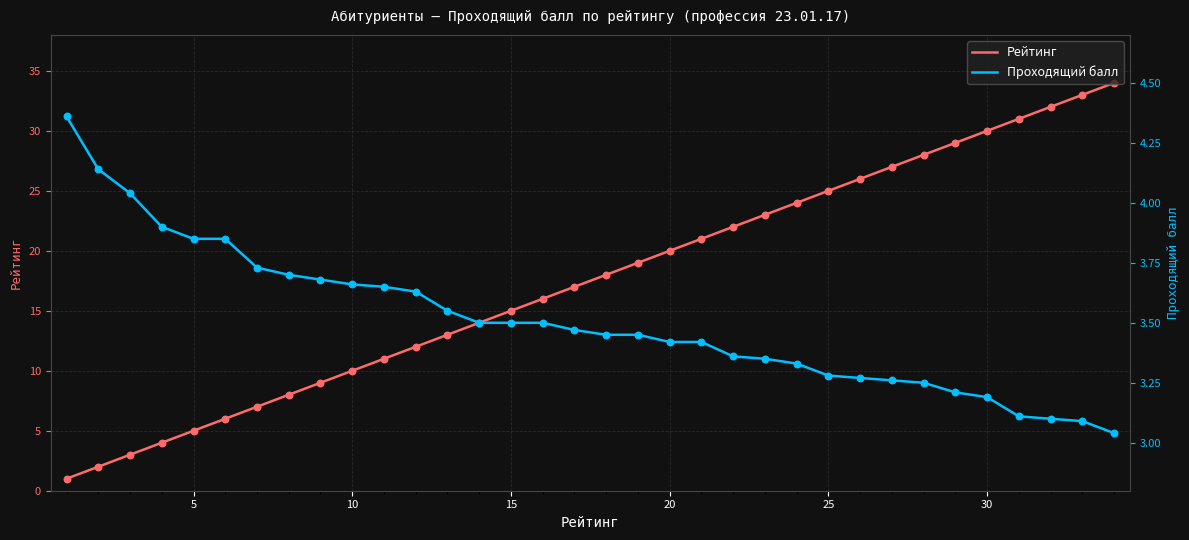

The value of Рейтинг at 30 is 45. True or false?

False